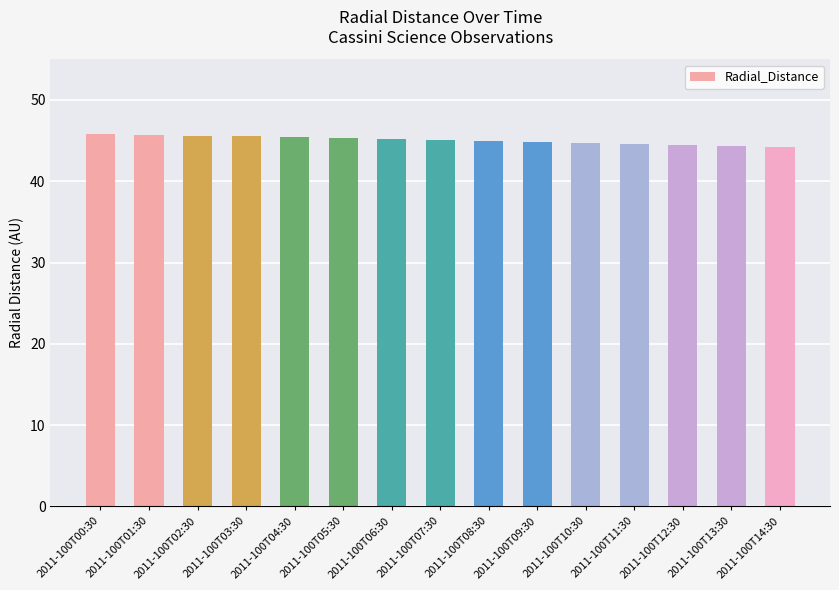

Count the number of categories in the chart.

15